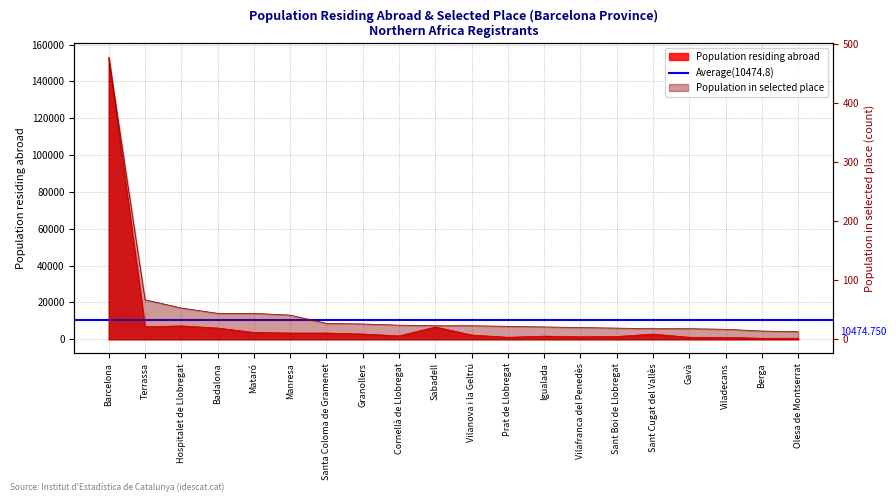

What is the total value across all series at Olesa de Montserrat?

579